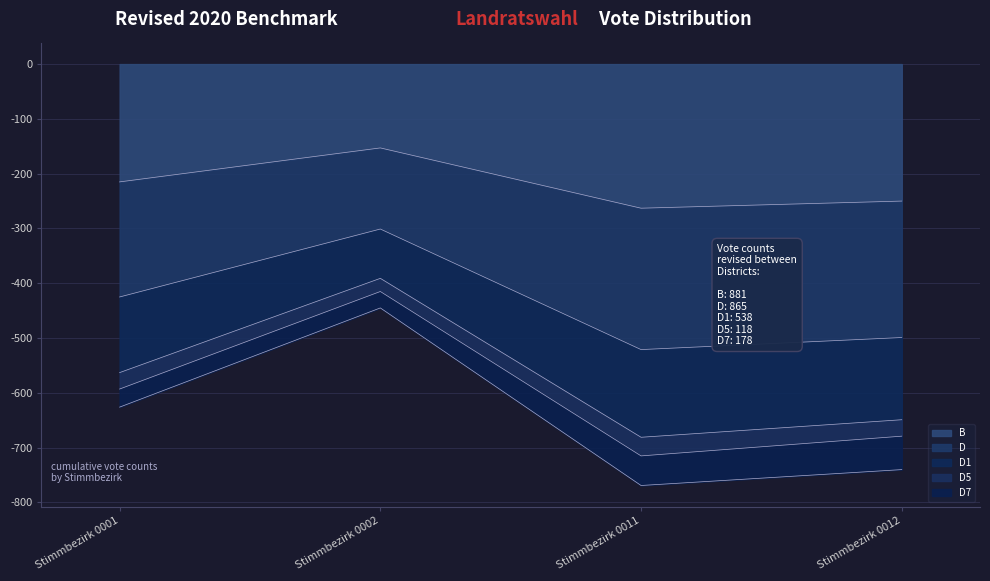

True or false: B and D1 cross at least once.

False